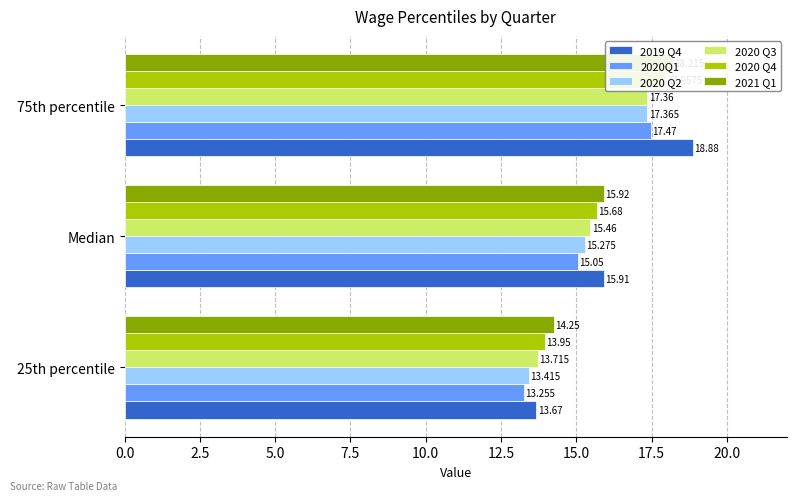

Rank the series by their maximum value, from lowest to highest.

2020 Q3, 2020 Q2, 2020Q1, 2020 Q4, 2021 Q1, 2019 Q4